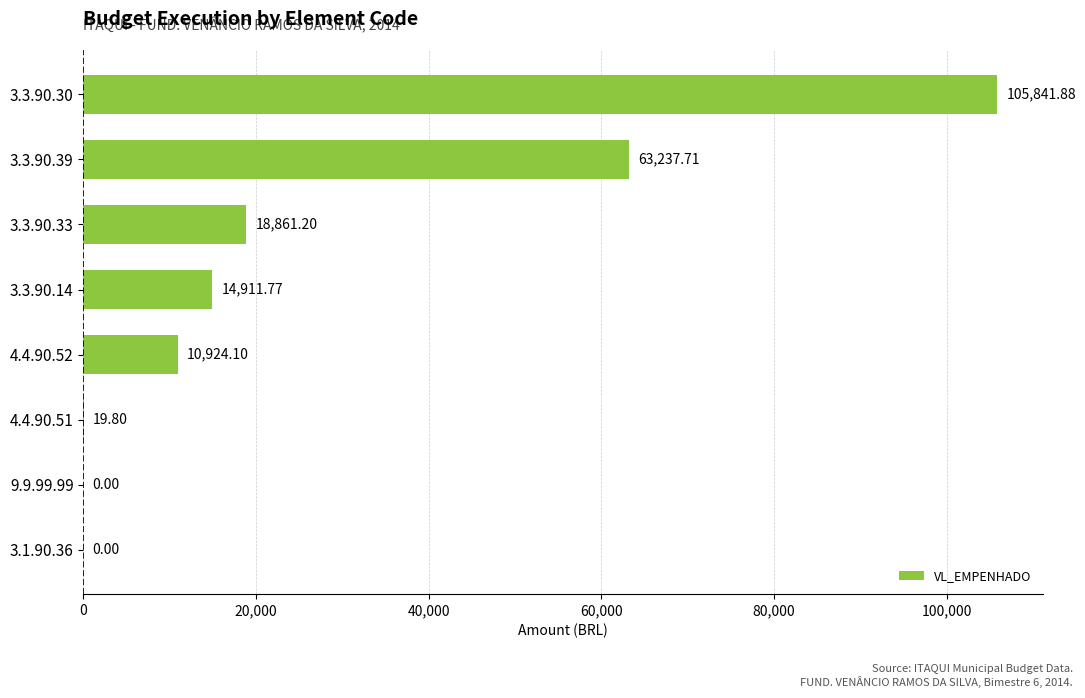

What is the change in value from 3.3.90.14 to 3.3.90.39?

+48325.9